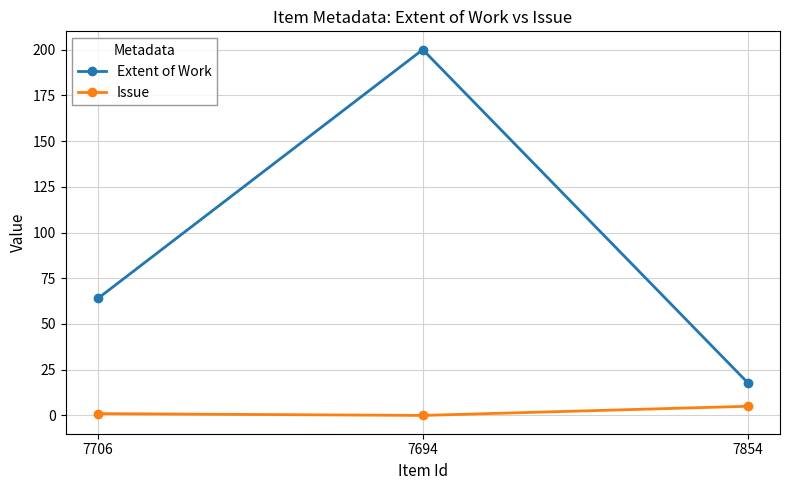

Rank the series at 7706 from highest to lowest value.

Extent of Work, Issue